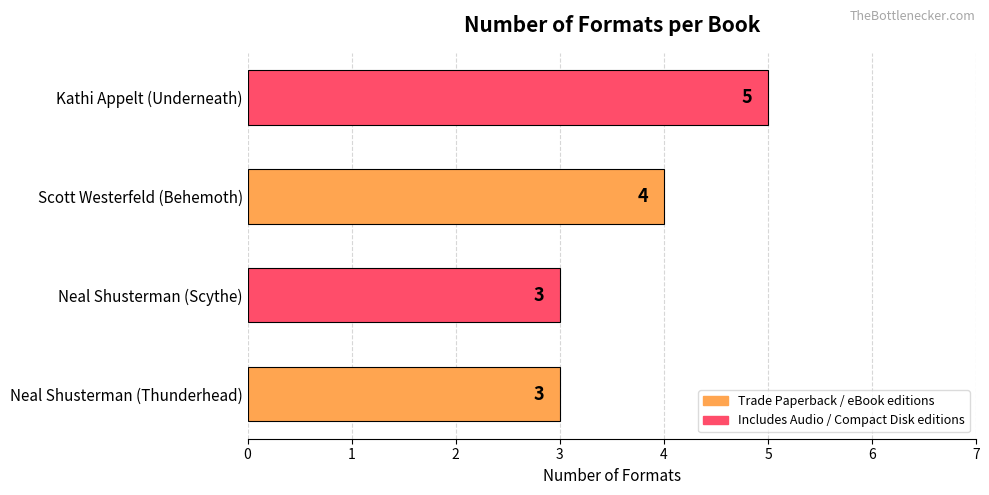

Is it true that the value at Kathi Appelt (Underneath) is 1?

False